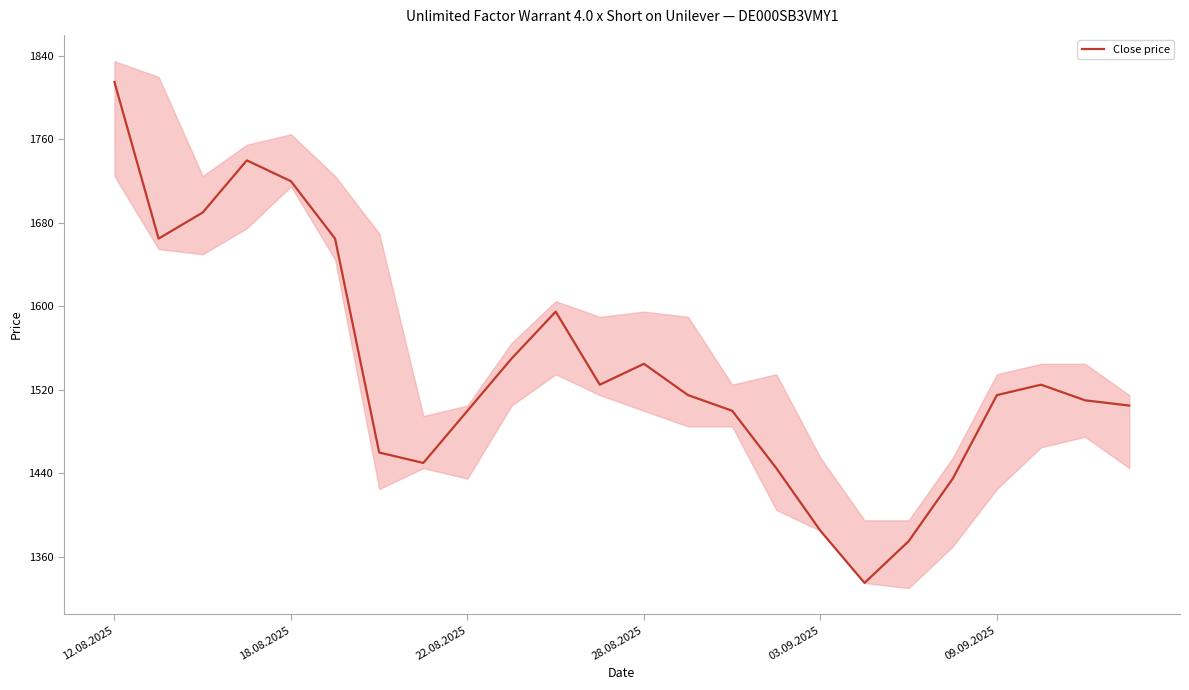

How many data points are above 1515?

11